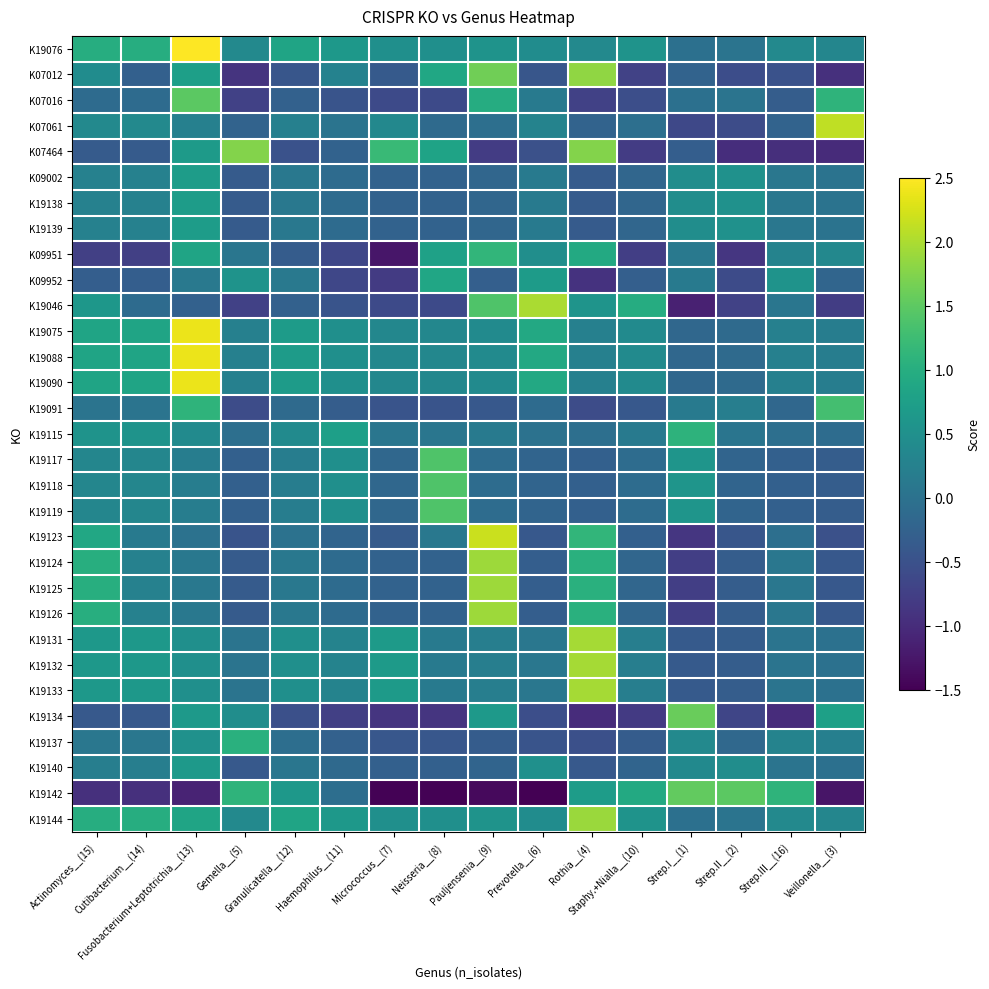

At Granulicatella__(12), list the series in order from largest to smallest.

K19076, K19144, K19075, K19088, K19090, K19142, K19131, K19132, K19133, K19115, K07061, K19117, K19118, K19119, K09952, K09002, K19138, K19139, K19124, K19125, K19126, K19140, K19123, K19137, K19091, K07016, K19046, K09951, K07012, K07464, K19134